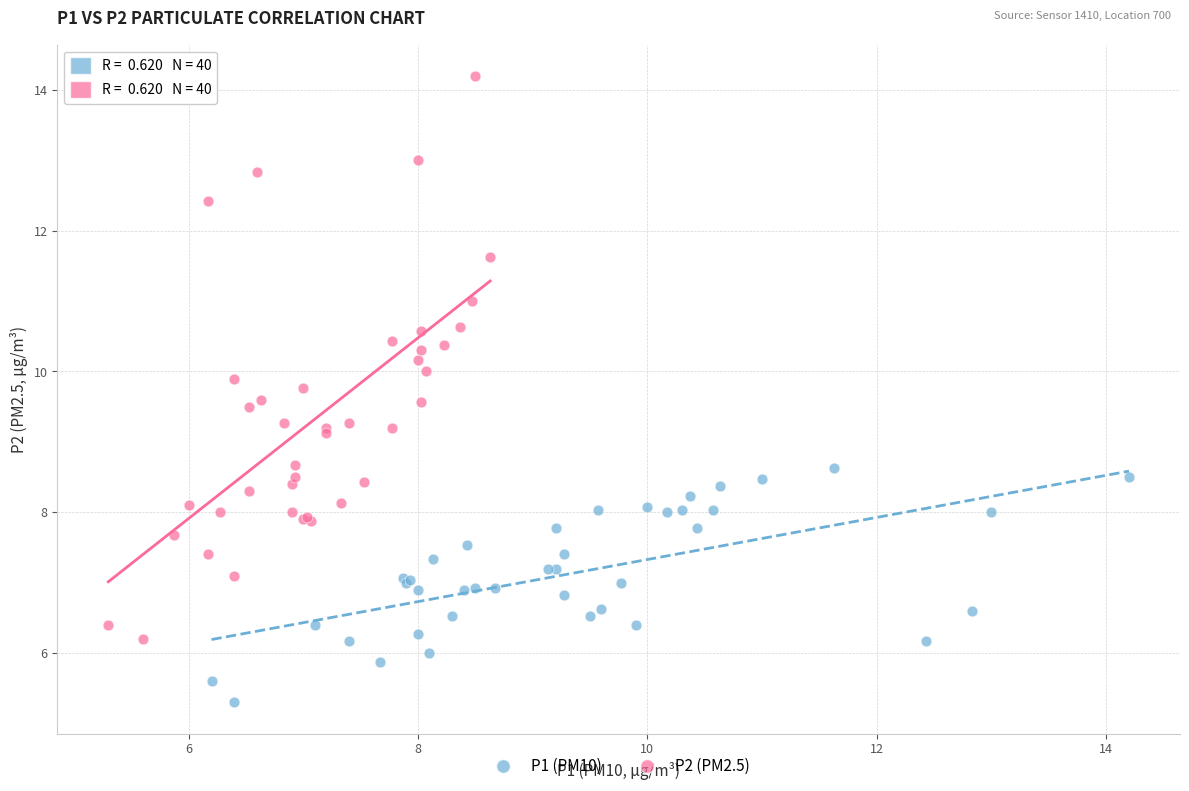

Which series has the largest Y range (max minus min)?

P2 (PM2.5)